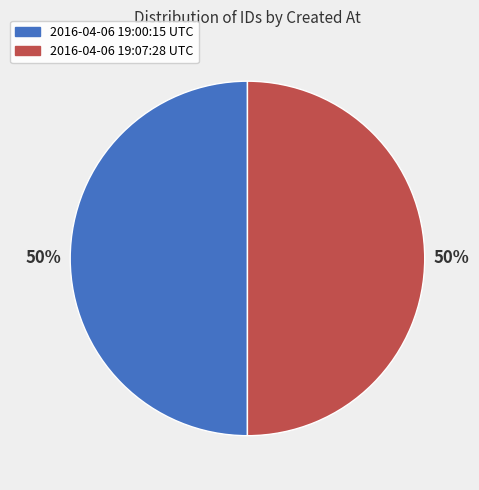

How many slices are in this pie chart?

2